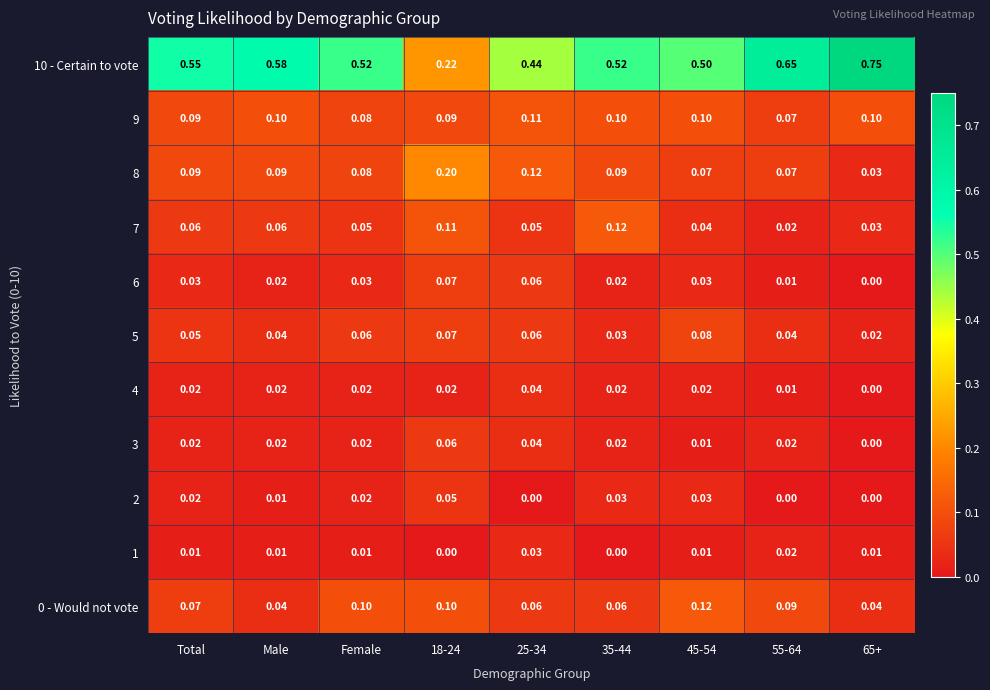

Which series changed the most between 18-24 and 35-44?

10 - Certain to vote